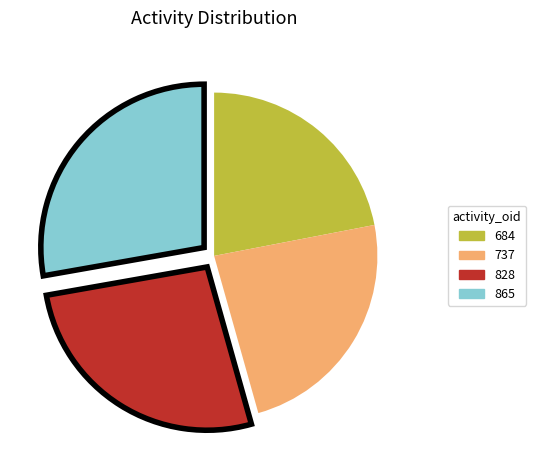

What is the ratio of the value at 684 to the value at 737?

0.9